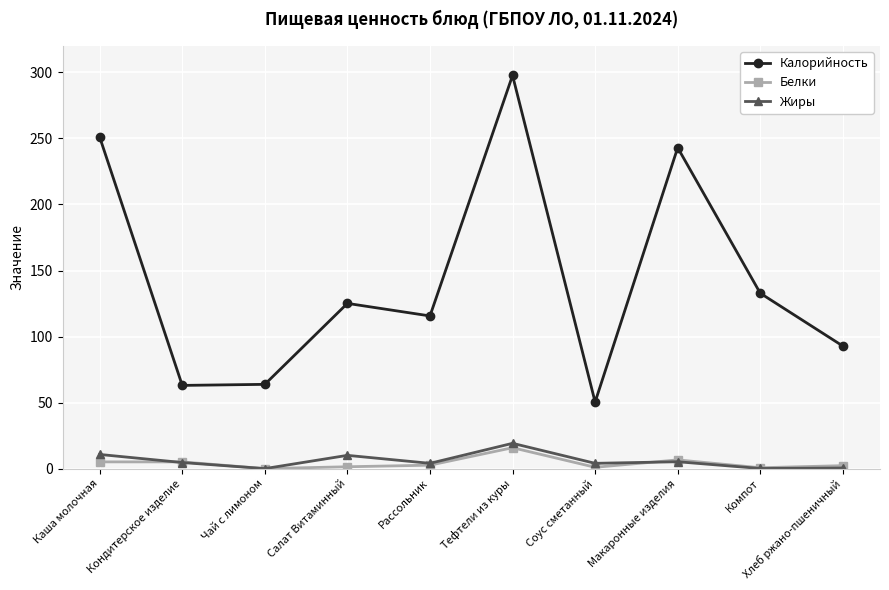

What is the average value of the Калорийность series?

143.5